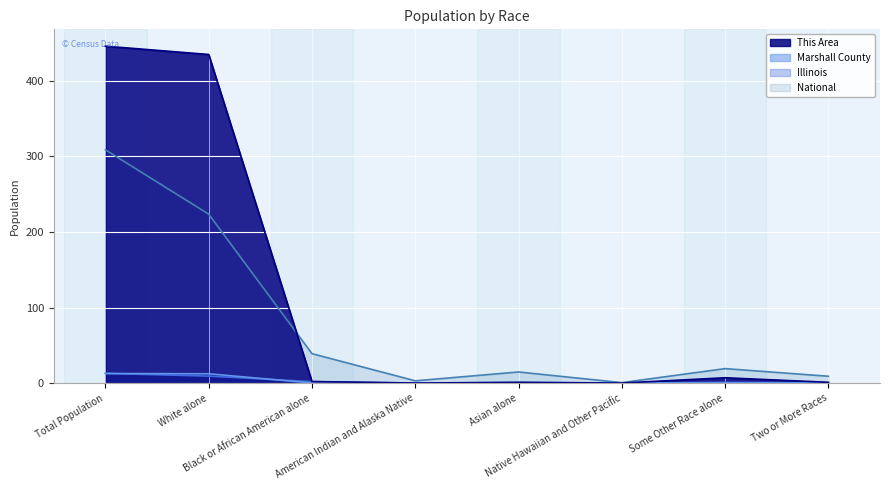

Which series has the largest range (max minus min)?

This Area